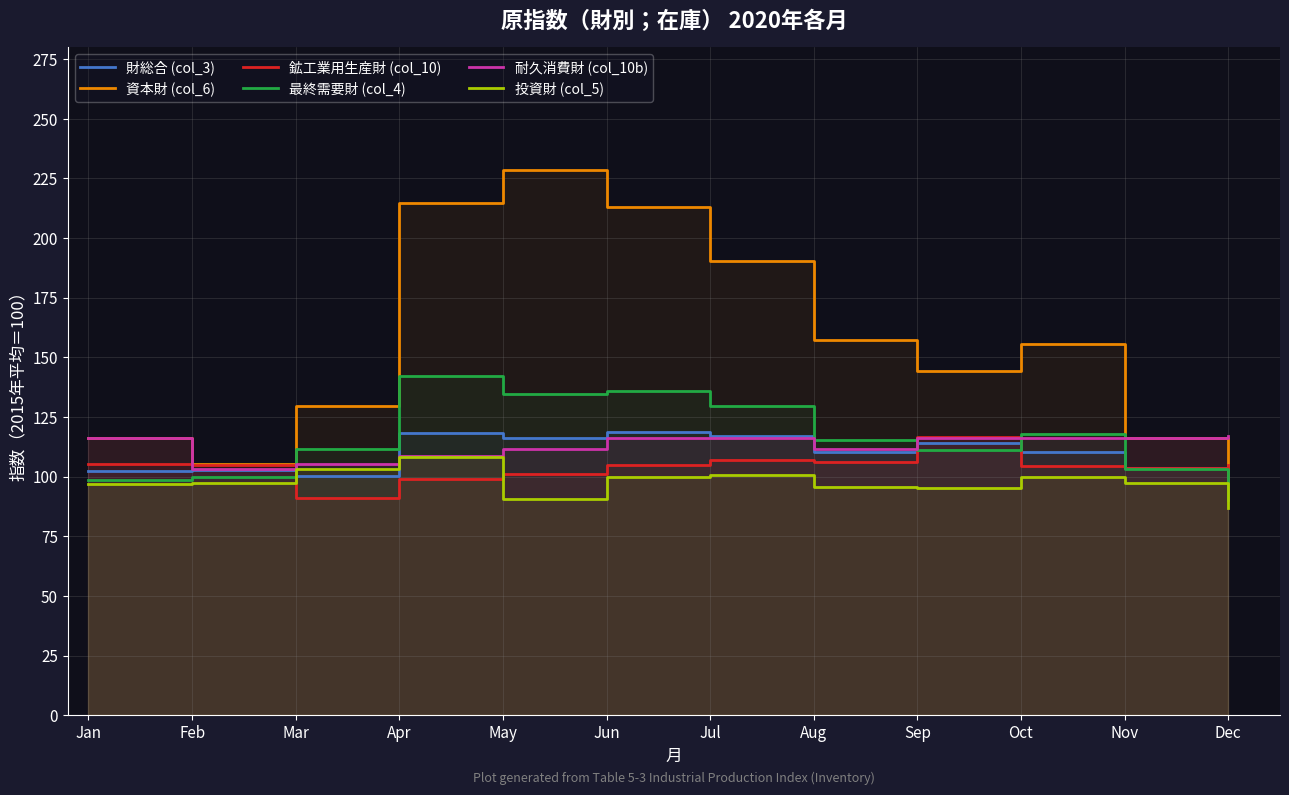

How many interior local valleys does the 財総合 (col_3) series have?

3